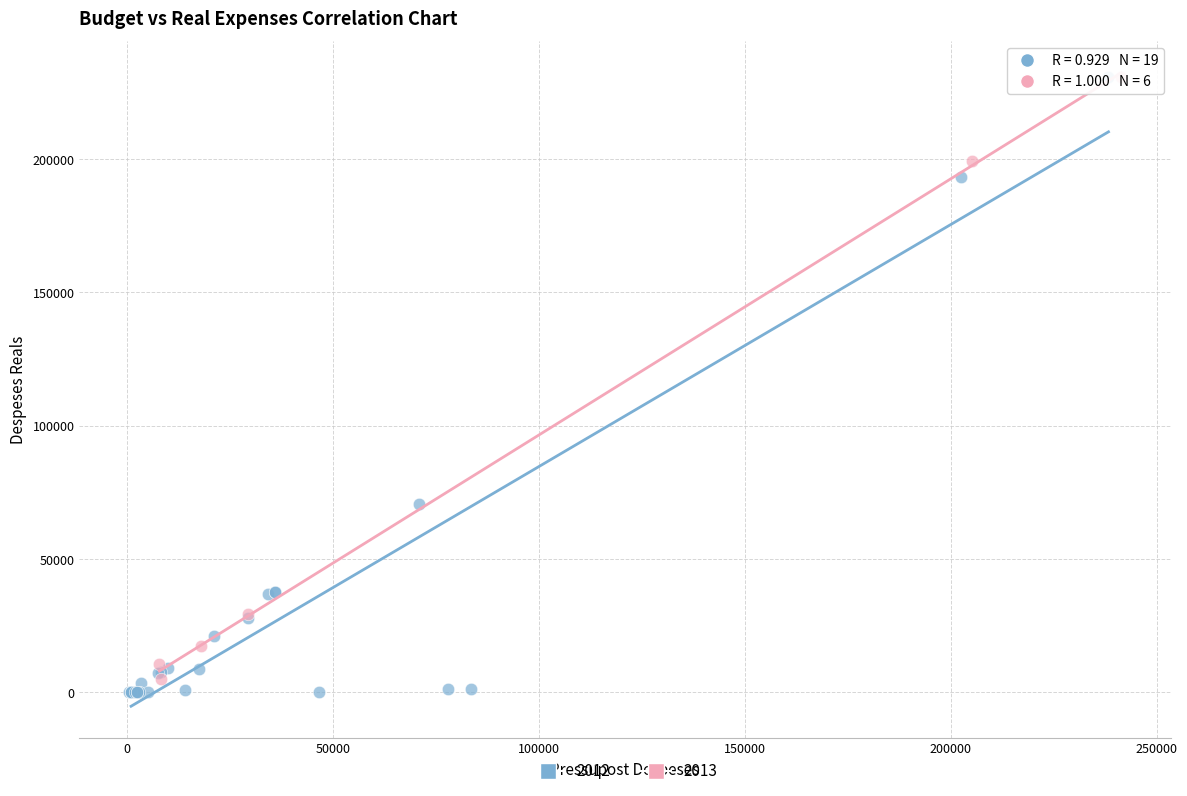

What are all the series names shown in the legend?

2012, 2013